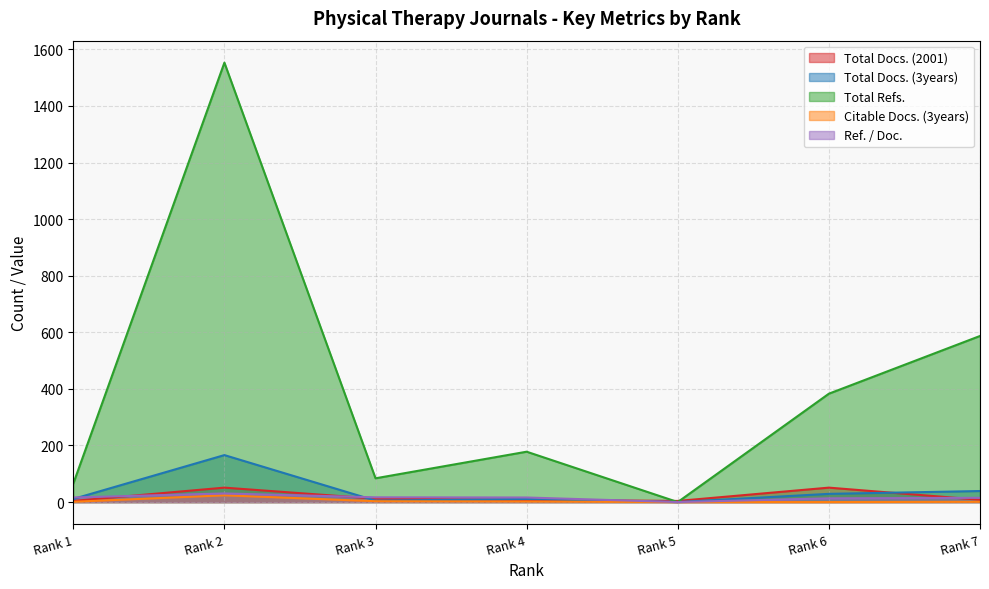

At which label is Total Docs. (2001) closest to 27?

Rank 3